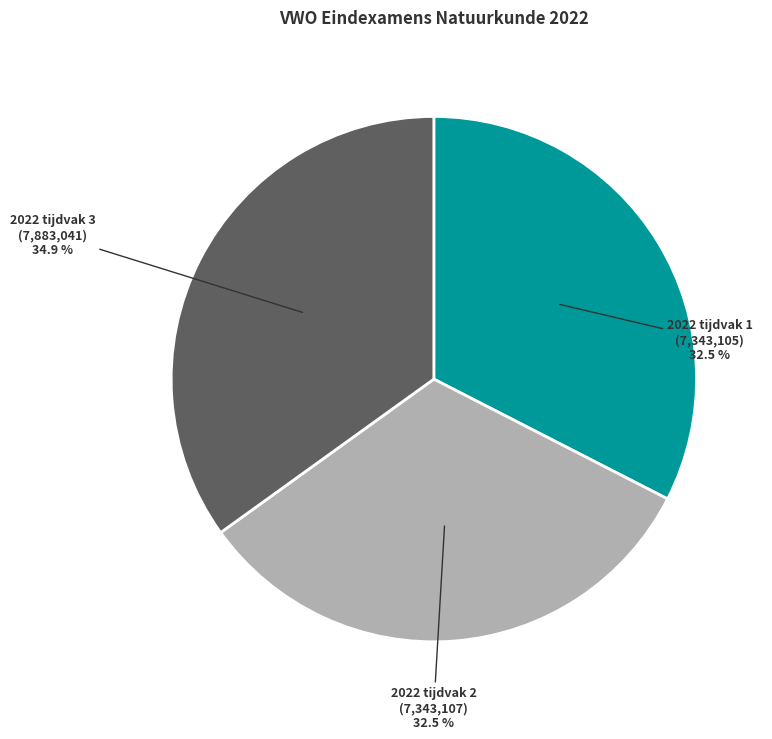

Is there a majority slice in this chart?

No